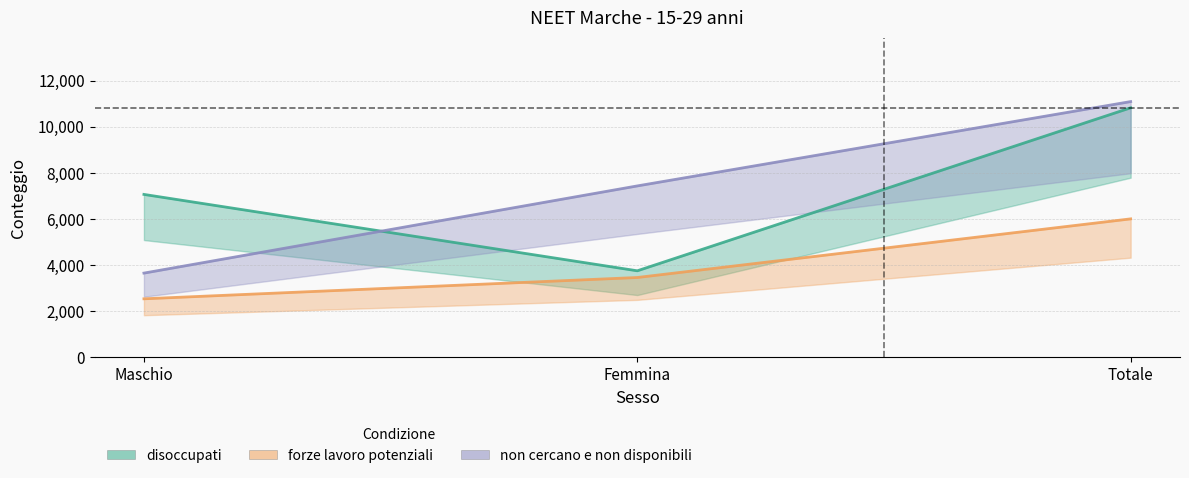

At which label is forze lavoro potenziali closest to 4272?

Femmina